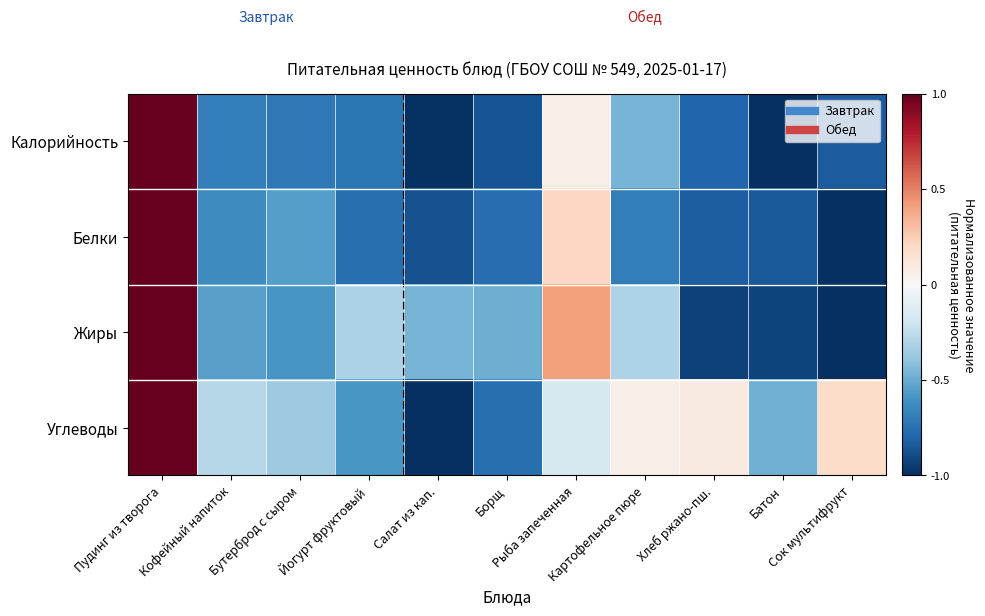

Which series has the largest total across all categories?

Углеводы